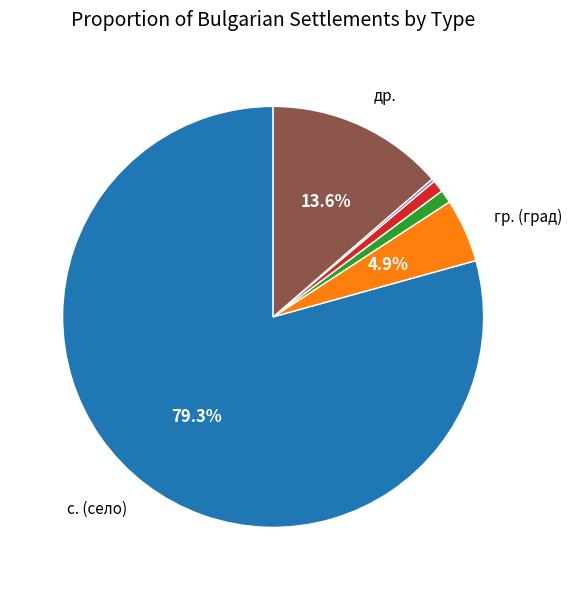

Does any single category account for the majority?

Yes